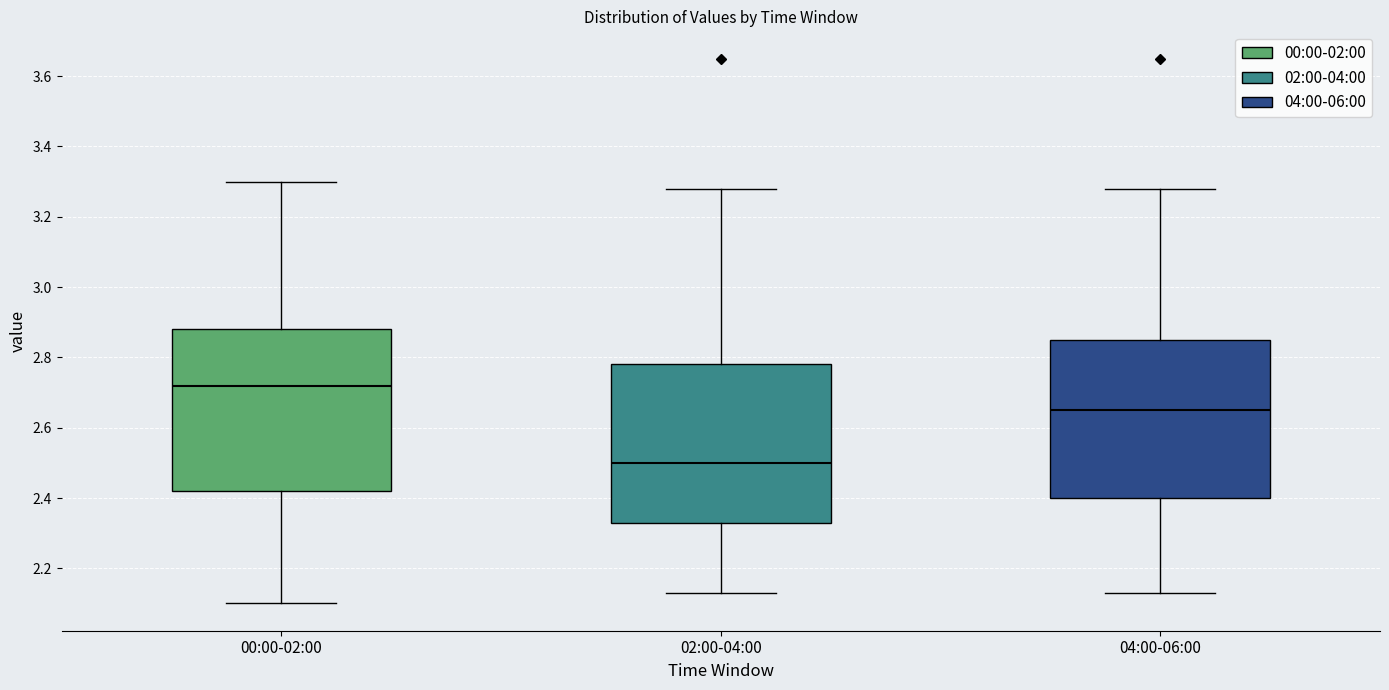

Which box's median line is the lowest?

02:00-04:00